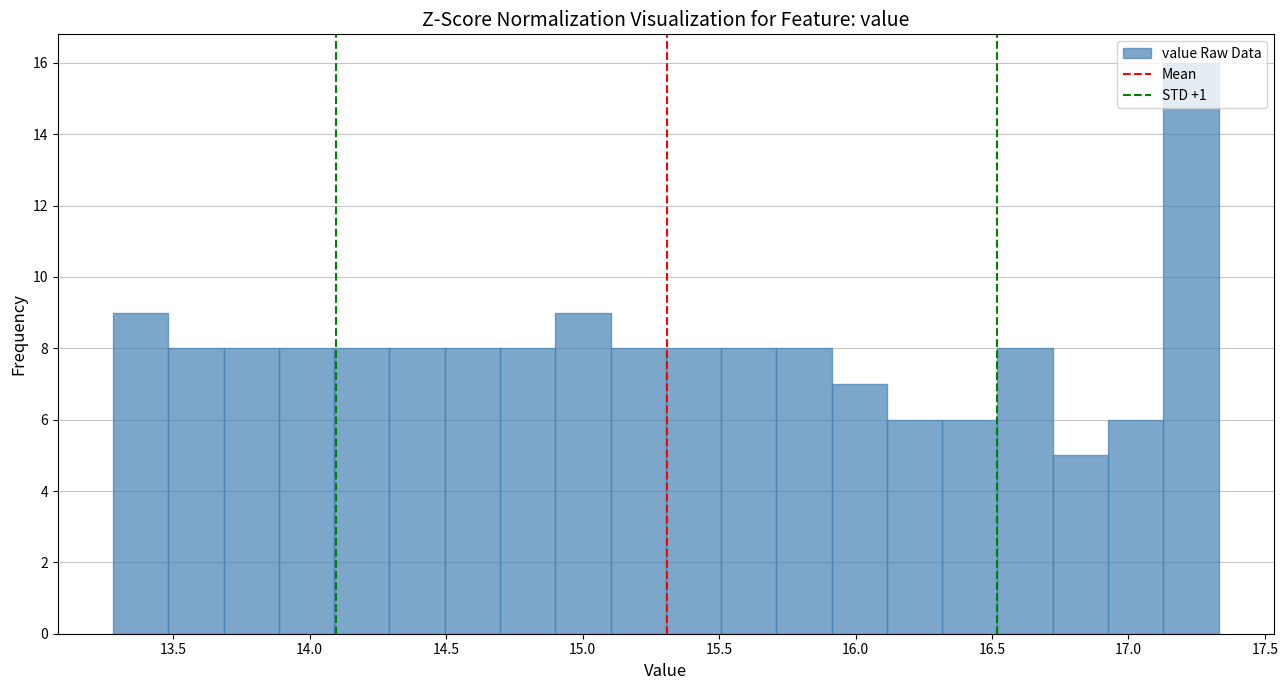

Reading left to right, transcribe this chart: for each bar, give the range it covers on the x-axis and its height. Neither the bar edges nor the heights are printed on the chart, so give them approximately, as read against the axes.

13.30 to 13.50: 9
13.50 to 13.70: 8
13.70 to 13.90: 8
13.90 to 14.10: 8
14.10 to 14.30: 8
14.30 to 14.50: 8
14.50 to 14.70: 8
14.70 to 14.90: 8
14.90 to 15.10: 9
15.10 to 15.30: 8
15.30 to 15.50: 8
15.50 to 15.70: 8
15.70 to 15.90: 8
15.90 to 16.10: 7
16.10 to 16.30: 6
16.30 to 16.50: 6
16.50 to 16.70: 8
16.70 to 16.95: 5
16.95 to 17.15: 6
17.15 to 17.35: 16